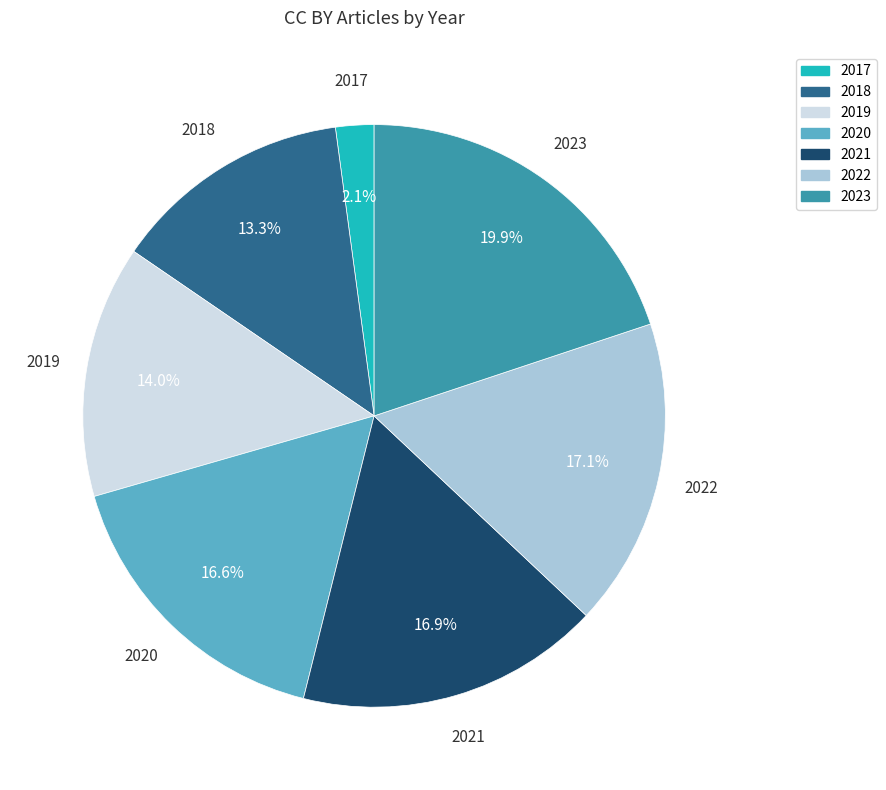

To the nearest percent, what percentage of the pie is 2020?

17%